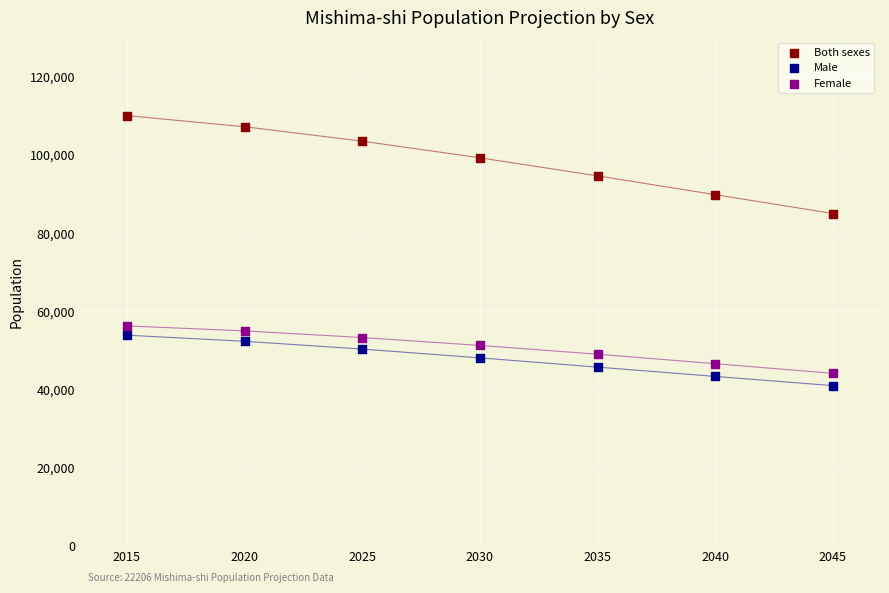

Which series contains the highest Y value?

Both sexes